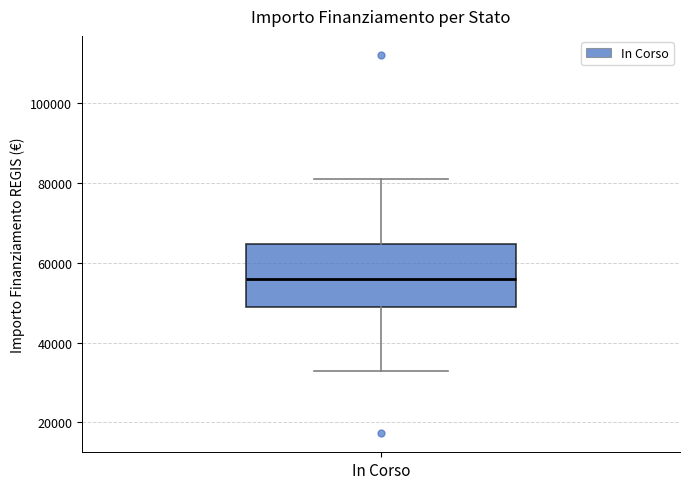

Transcribe this box plot: give where the median line is, the range the box spans, and where the two whiskers end, as read against the y-axis. The values are not printed on the chart, so give them approximately, as read against the axis.

median 56000, box 50000 to 64000, whiskers 32000 to 80000